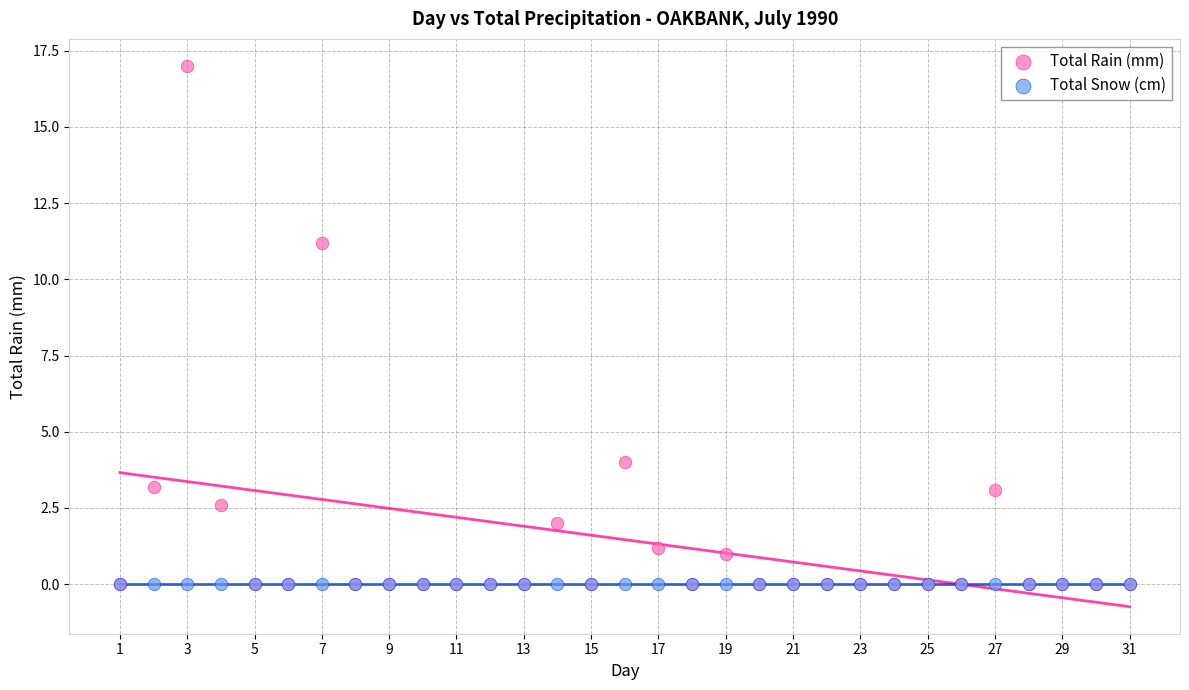

Across all series, what Y value is closest to 8?

11.2